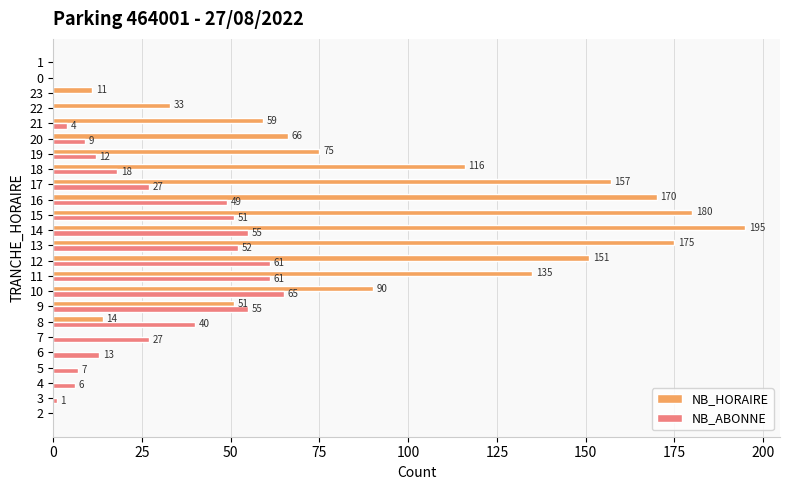

Read the NB_ABONNE value at 12, to the nearest 10.

60